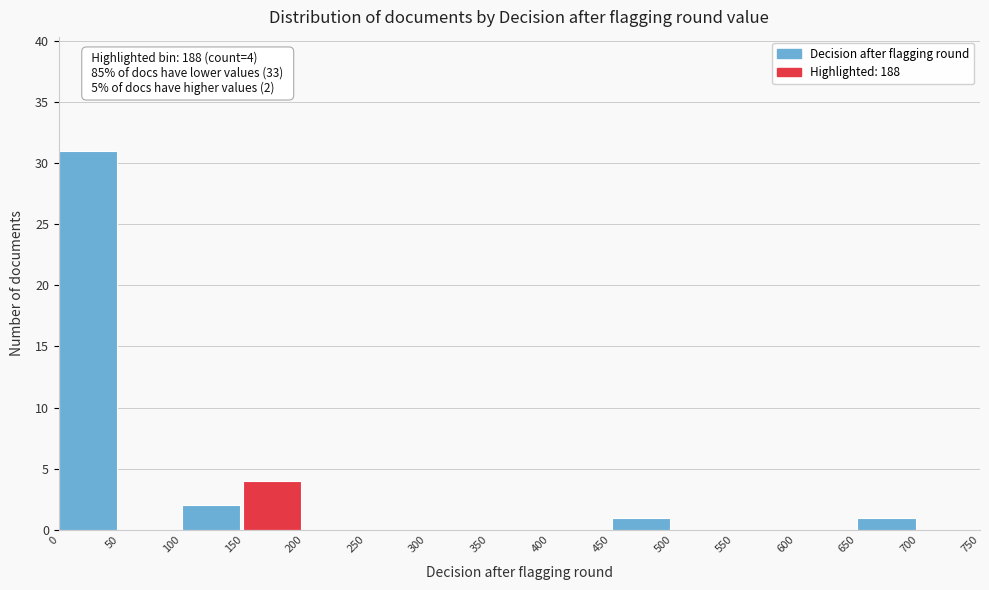

Over which range of the x-axis is the bar tallest?

0 to 50